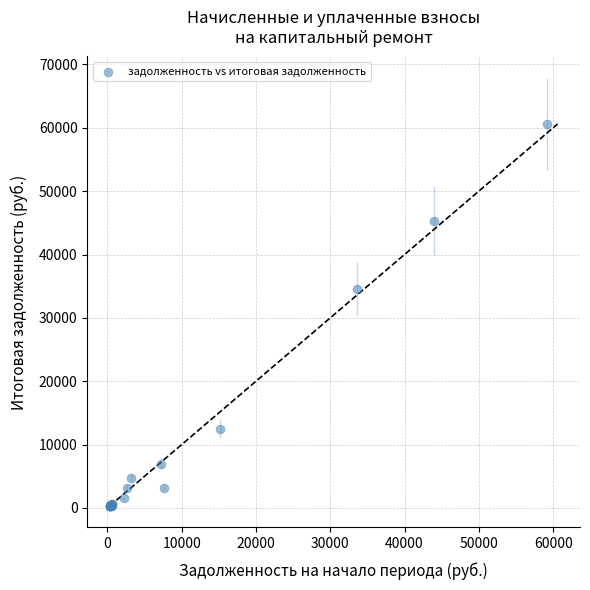

What Y value in the scatter plot is closest to 30471?

34609.2